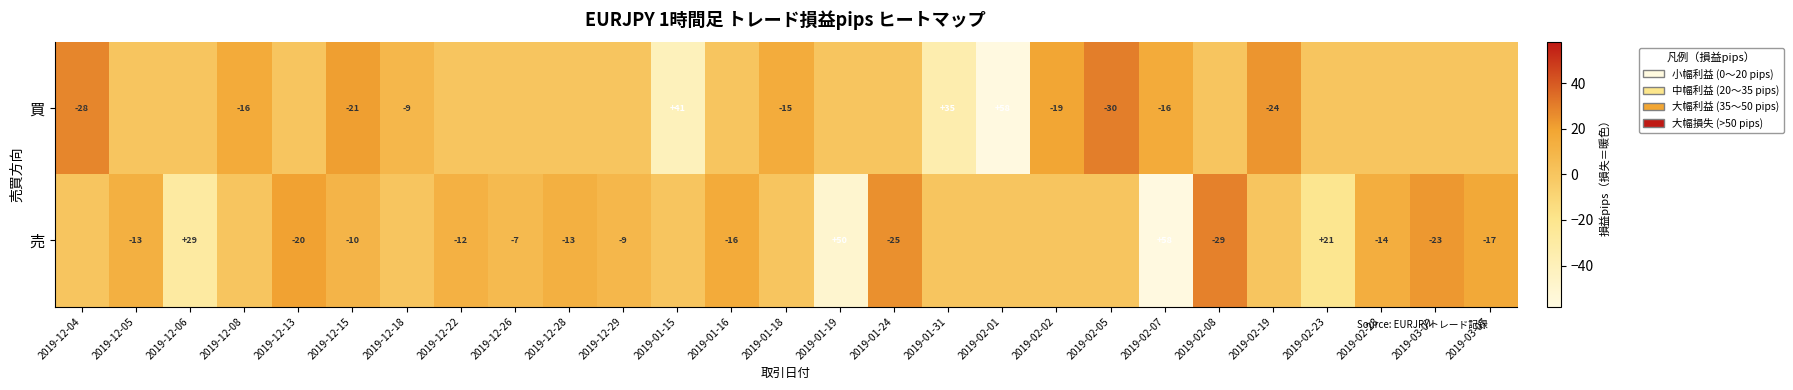

How many data points does each series have?

27